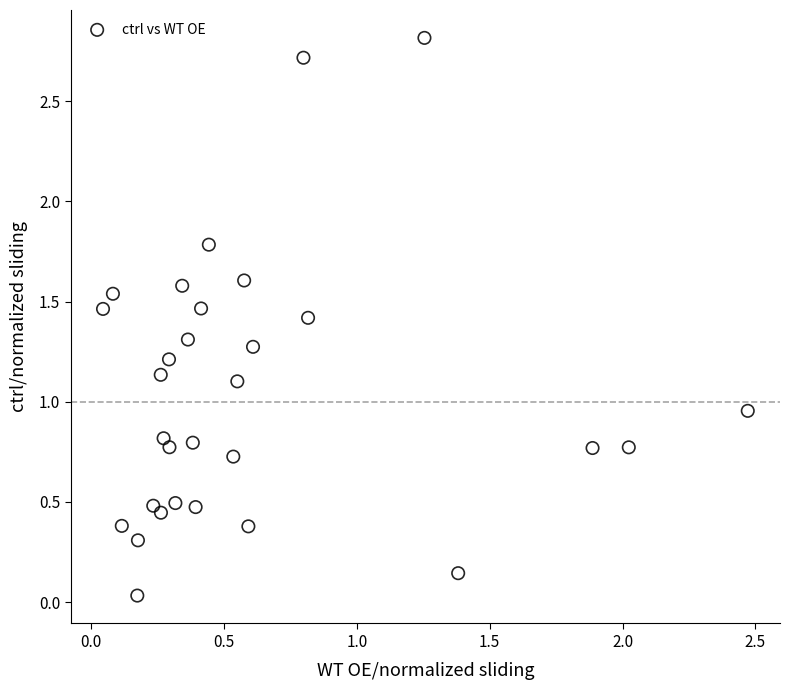

What is the range of X values (max minus min)?

2.4